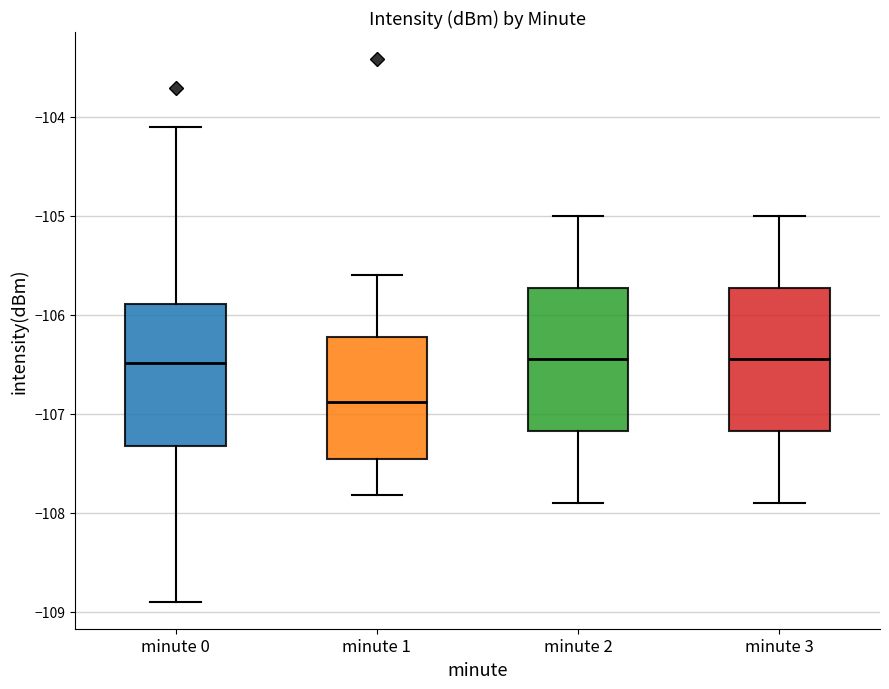

Where does the upper whisker of the box for minute 2 end on the y-axis? The values are not printed on the chart, so give them approximately, as read against the axis.

-105.0